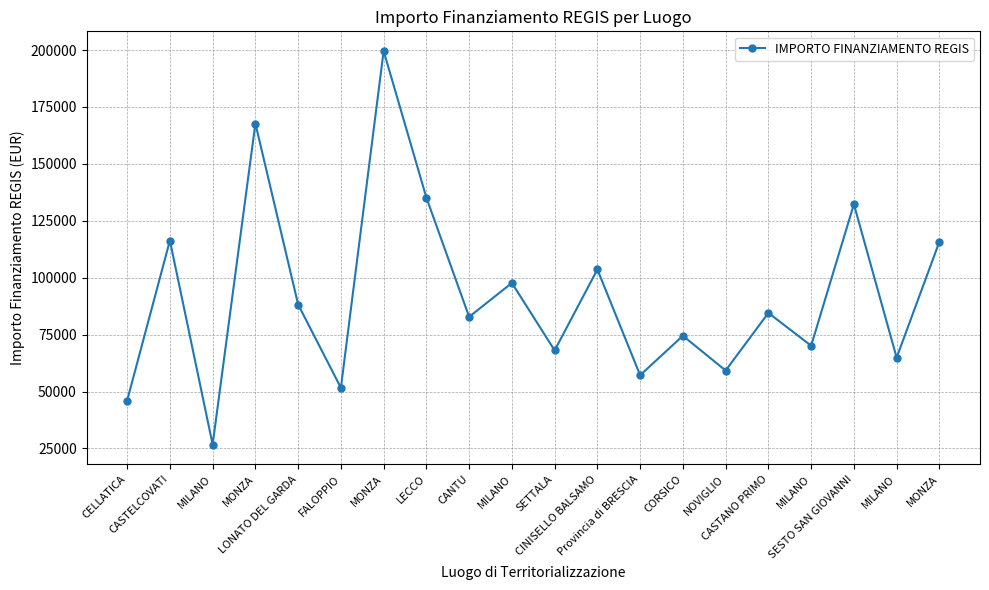

What is the value of the 3rd point from the left?

26730.0